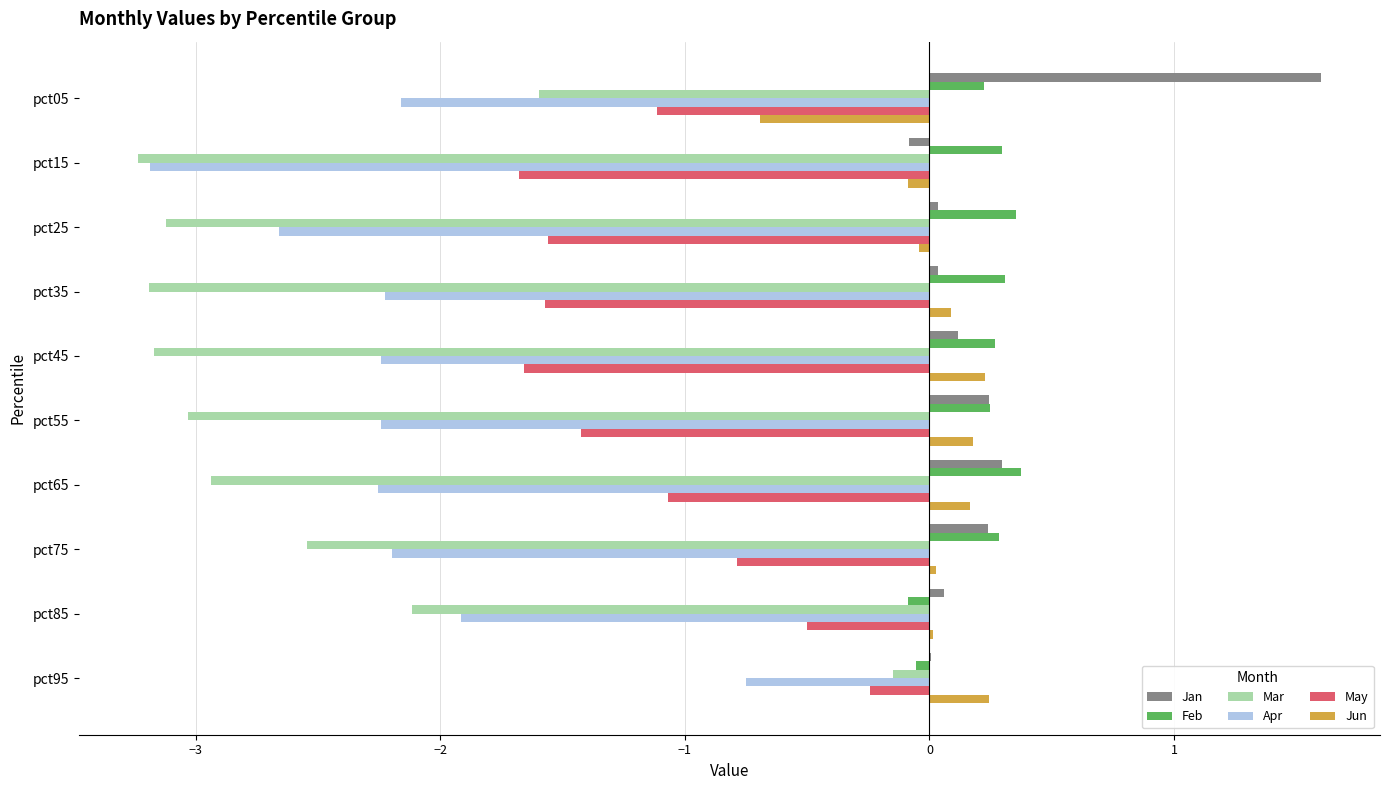

At which category is the sum across all series the highest?

pct95